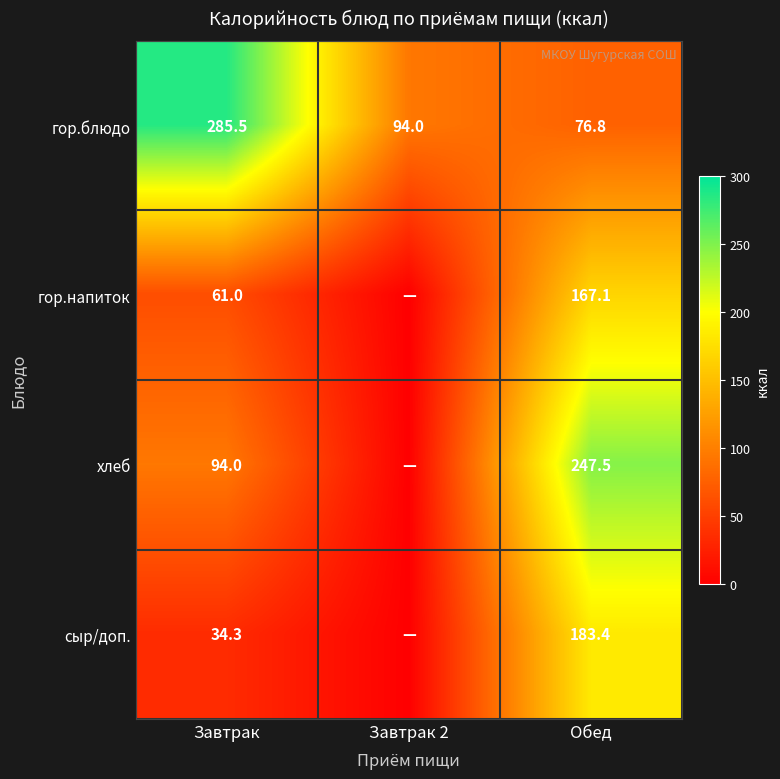

Is the value of гор.напиток at Завтрак greater than the value of гор.блюдо at Завтрак?

No